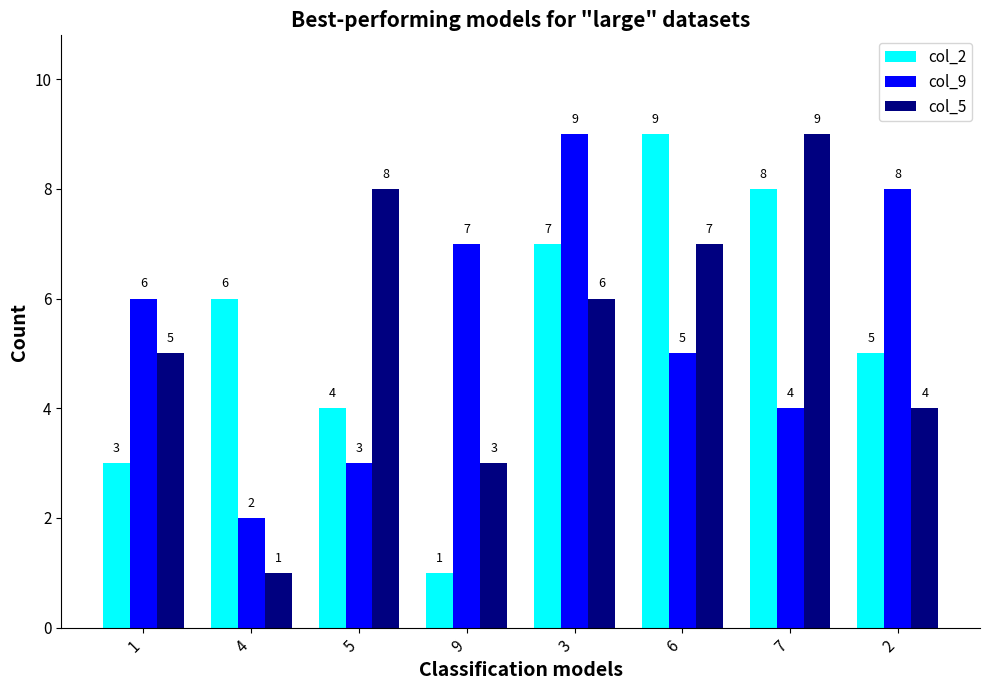

True or false: col_2 has a value of 5 at 2.

True